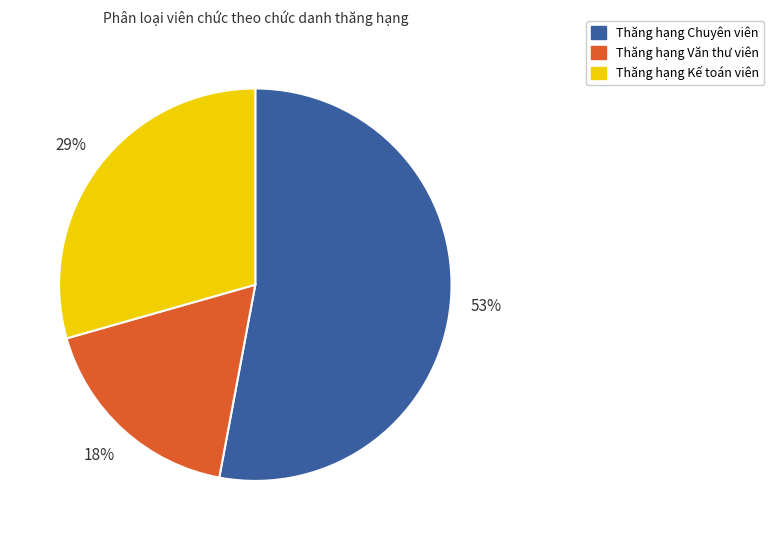

To the nearest percent, what percentage of the pie is Thăng hạng Văn thư viên?

18%